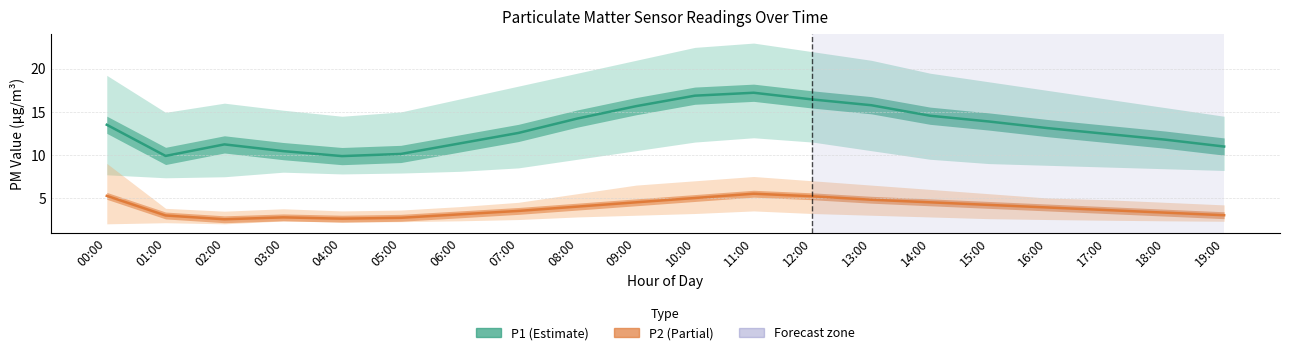

Between 10:00 and 15:00, which series saw the biggest shift?

P1